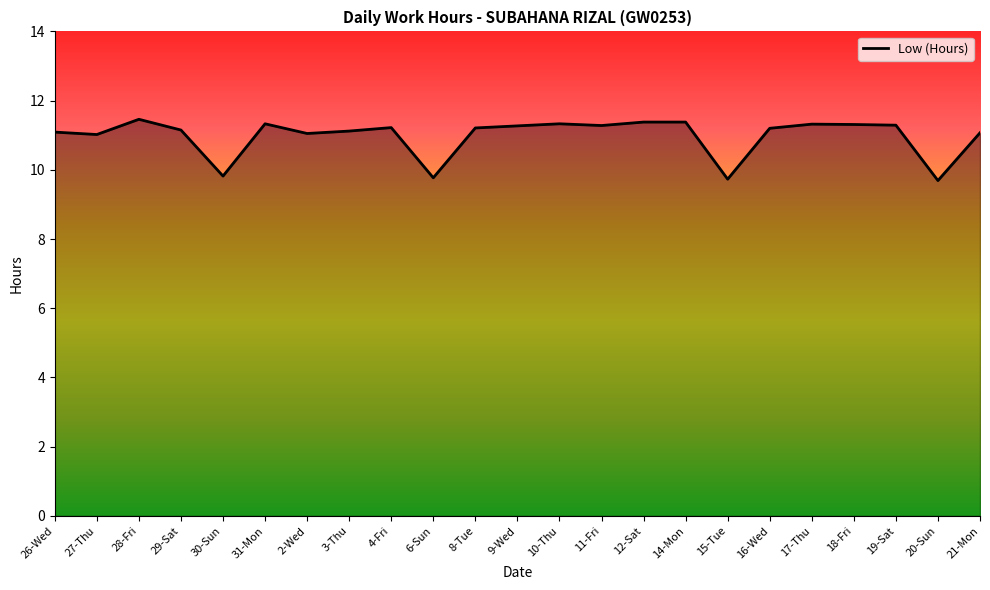

What is the sum of all values?

252.5